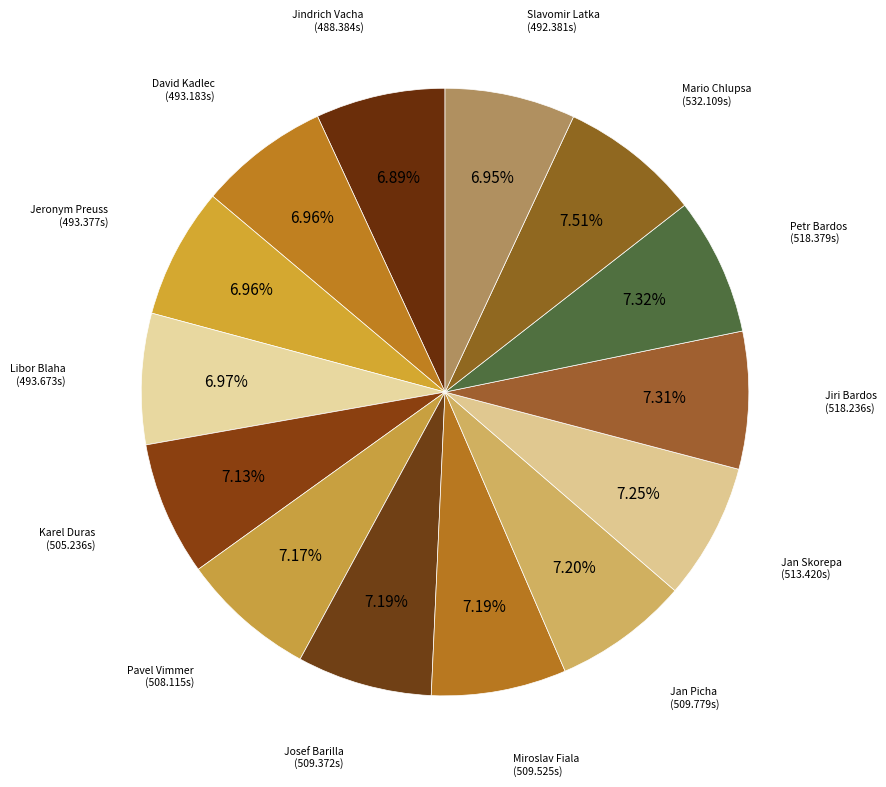

Count the number of slices in the pie.

14